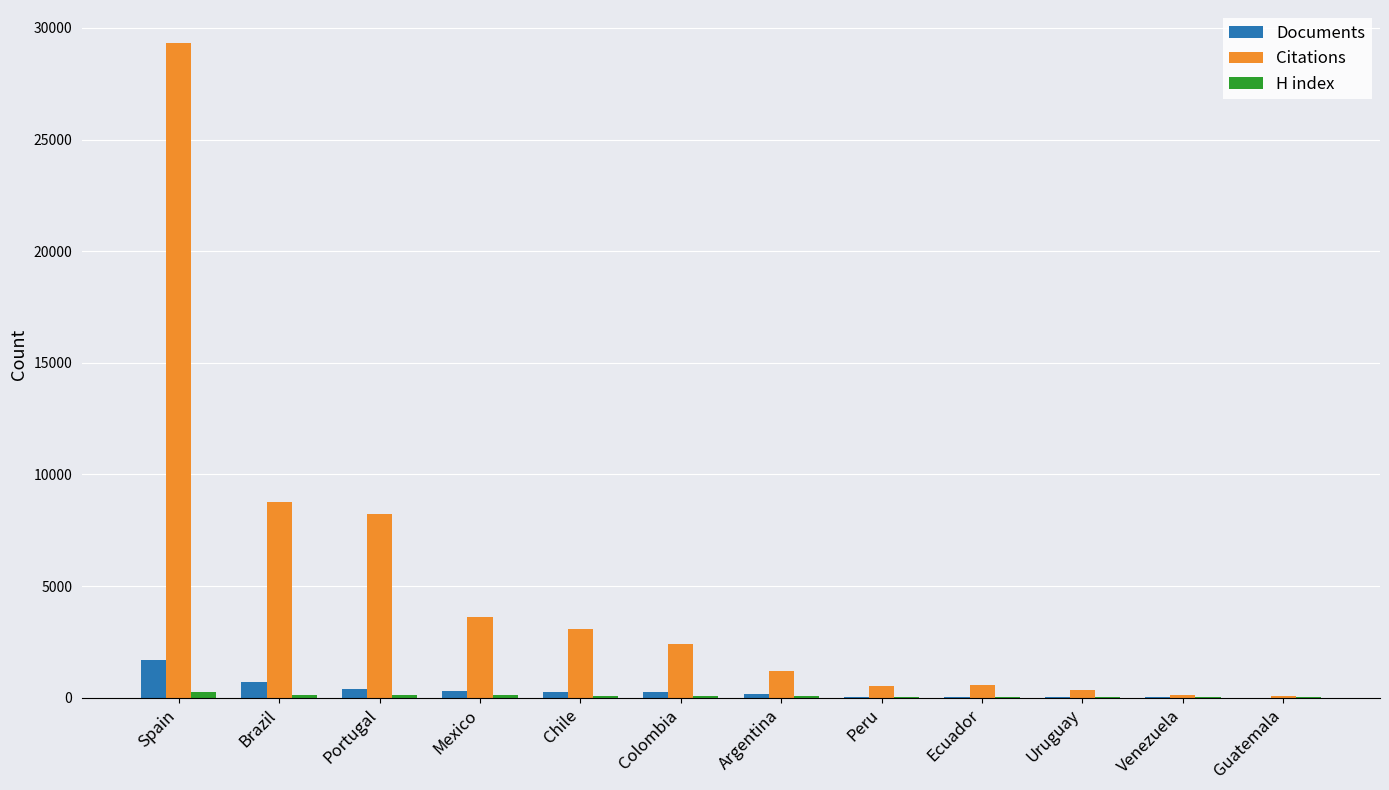

At which category does the chart reach its peak across all series?

Spain